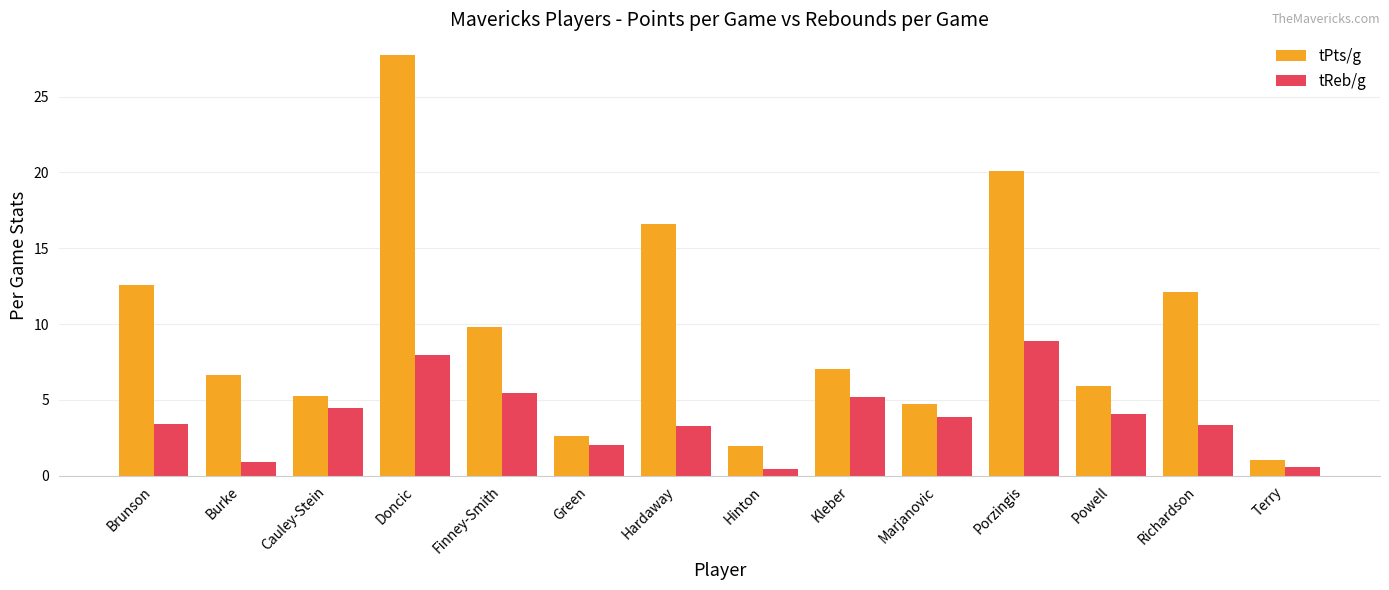

What is the label of the 12th bar from the left?

Powell